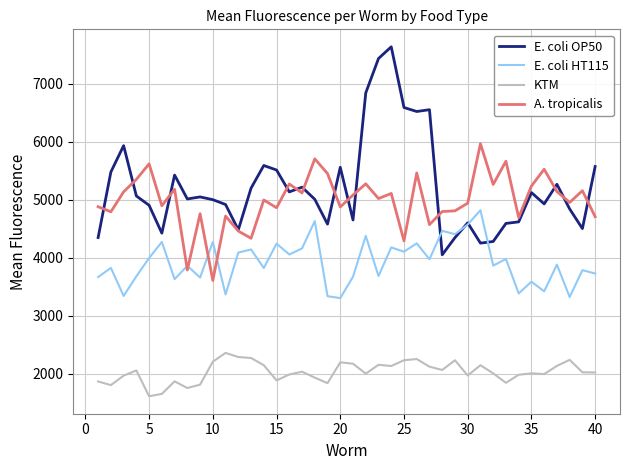

What is the minimum value shown in the chart?

1613.3